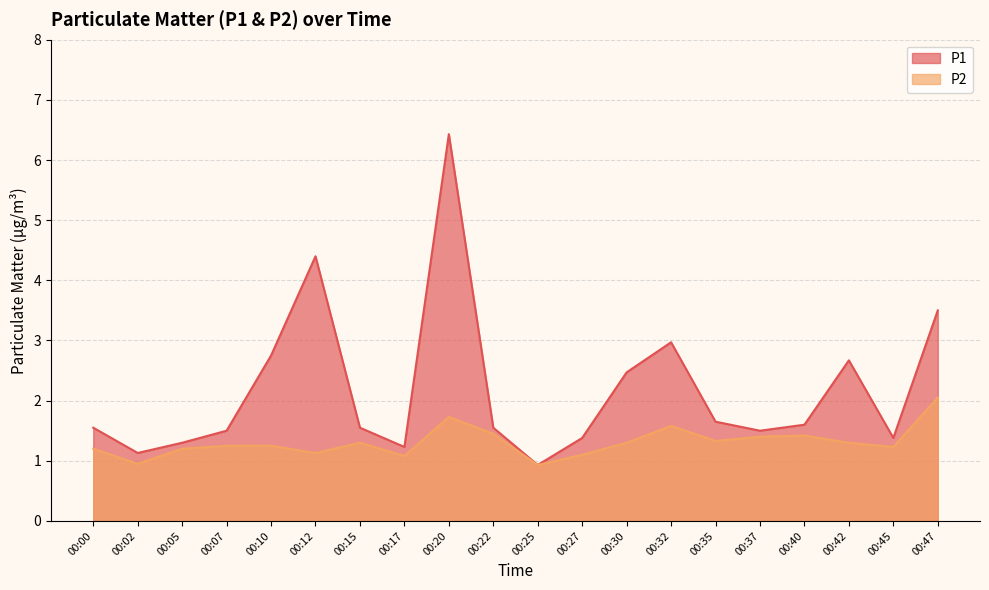

What is the average value of the P1 series?

2.2